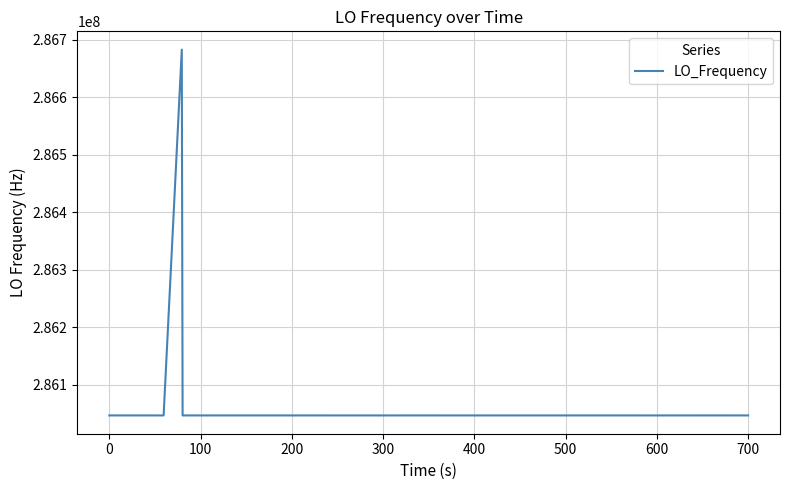

What is the difference between the maximum and minimum values?

635709.9